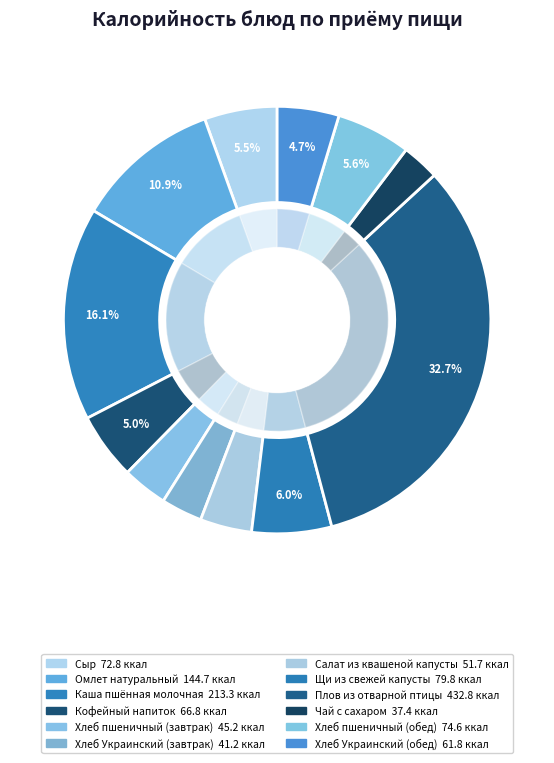

True or false: Хлеб Украинский (завтрак) accounts for 3% of the total.

True